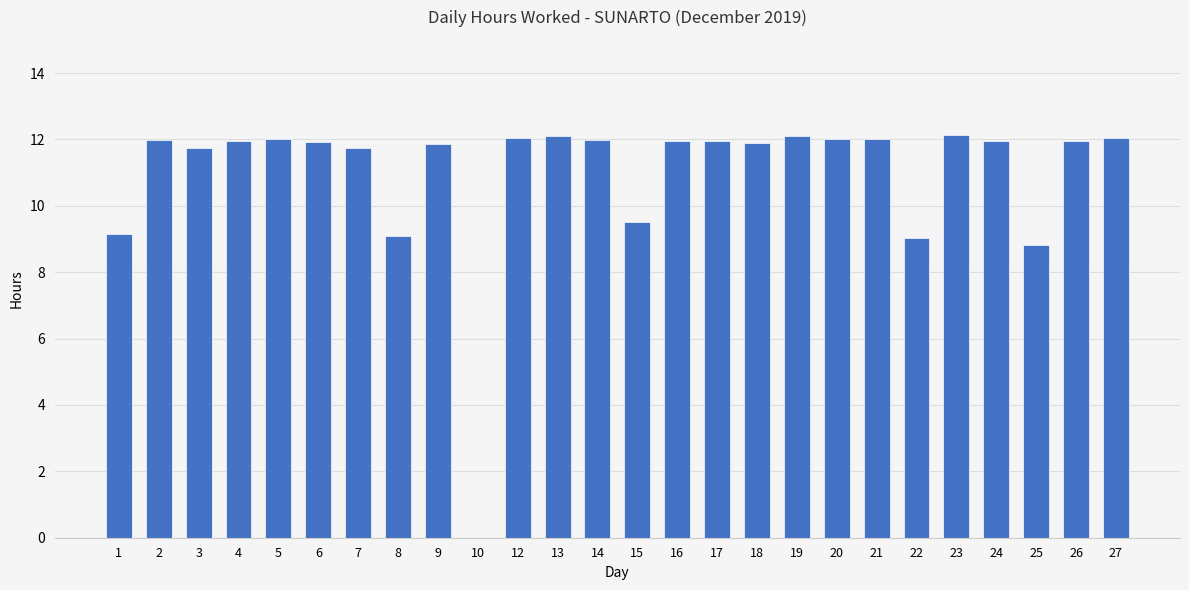

True or false: the data shows 15.7 at 22.

False